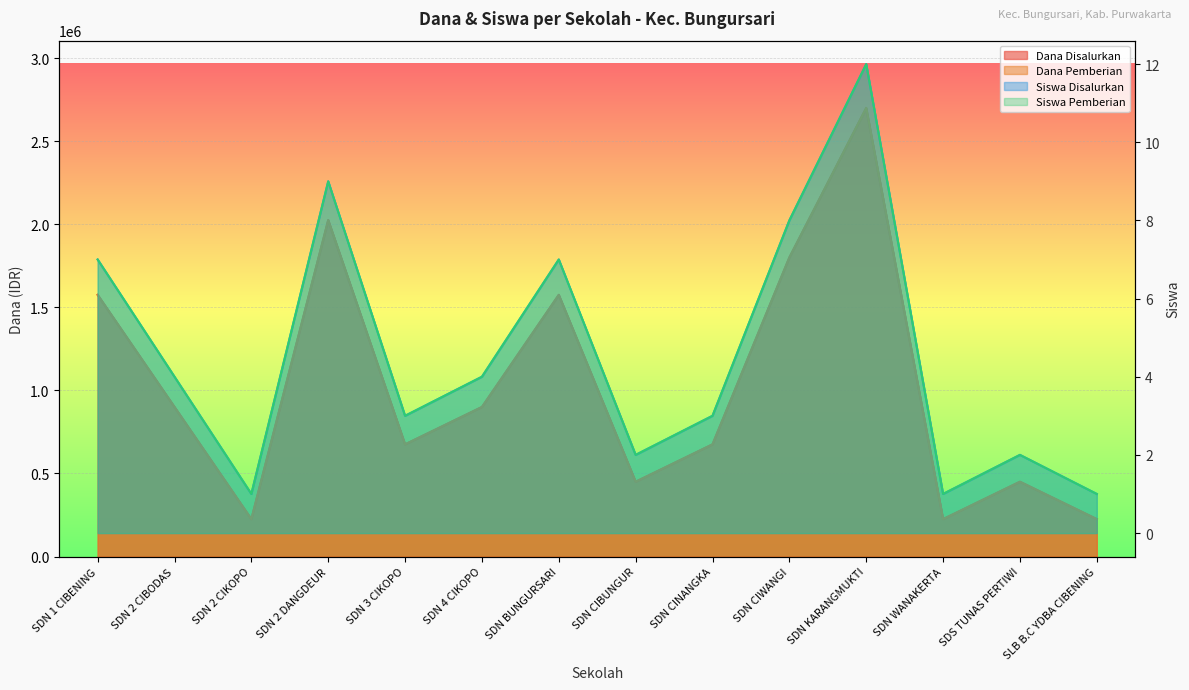

True or false: Siswa Pemberian and Dana Disalurkan intersect in this chart.

False